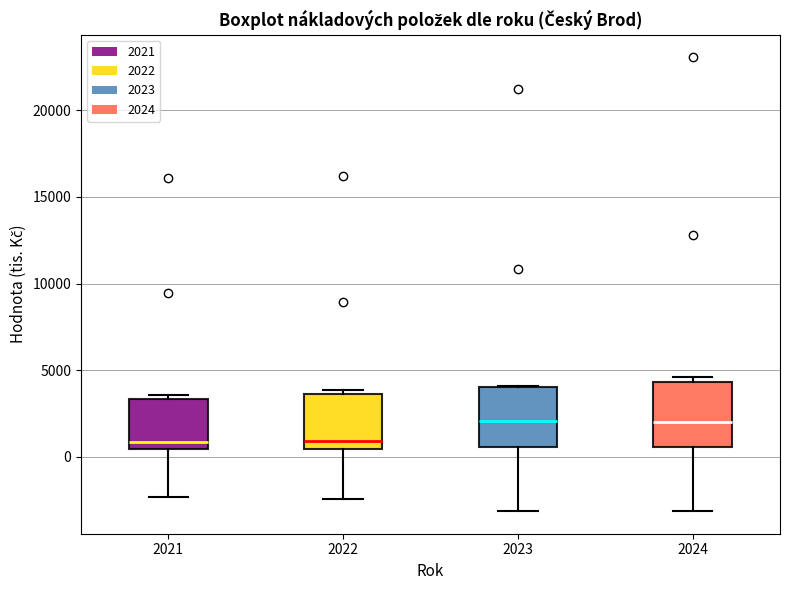

Where does the lower whisker of the box at x = 2022 end on the y-axis? The values are not printed on the chart, so give them approximately, as read against the axis.

-2500